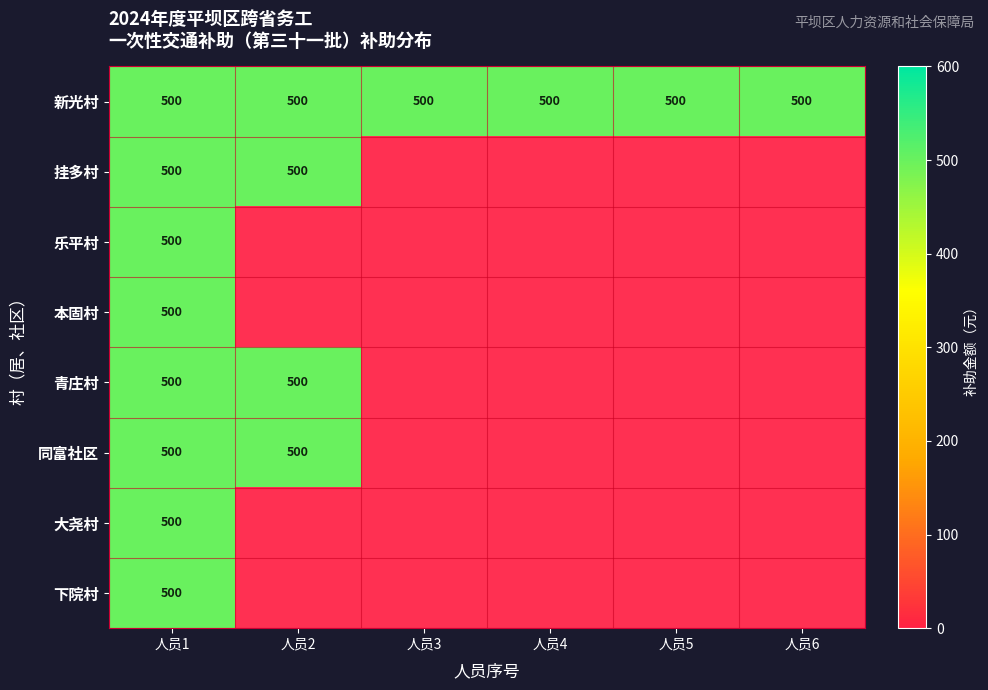

At 人员5, list the series in order from smallest to largest.

新光村, 挂多村, 乐平村, 本固村, 青庄村, 同富社区, 大尧村, 下院村